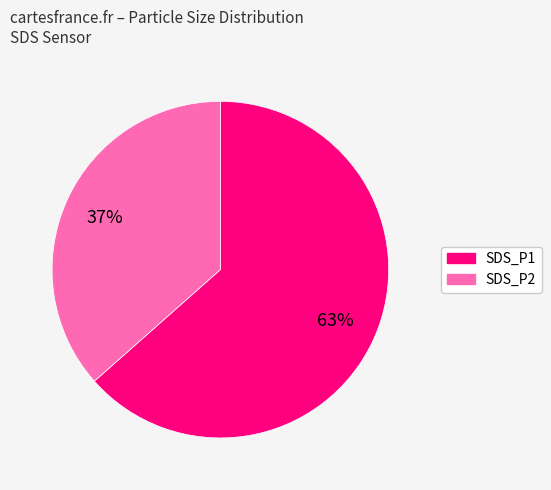

To the nearest percent, what is the average slice percentage?

50%